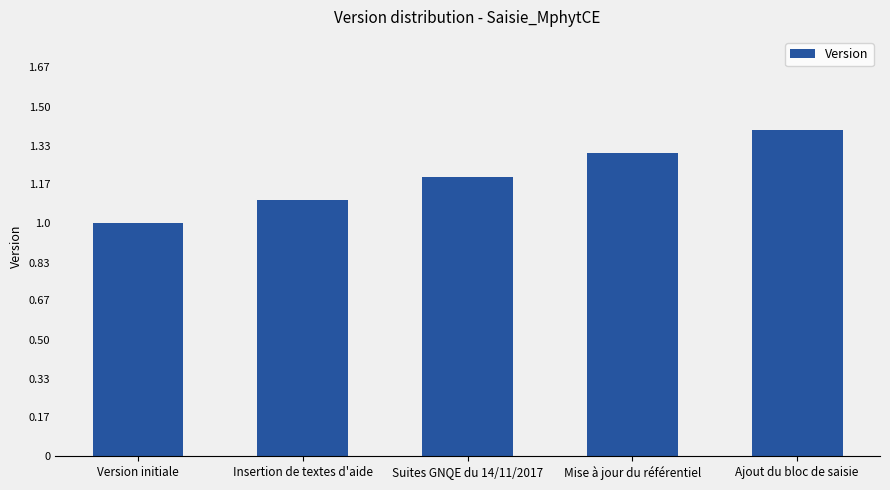

Is it true that the value at Version initiale is 1.0?

True